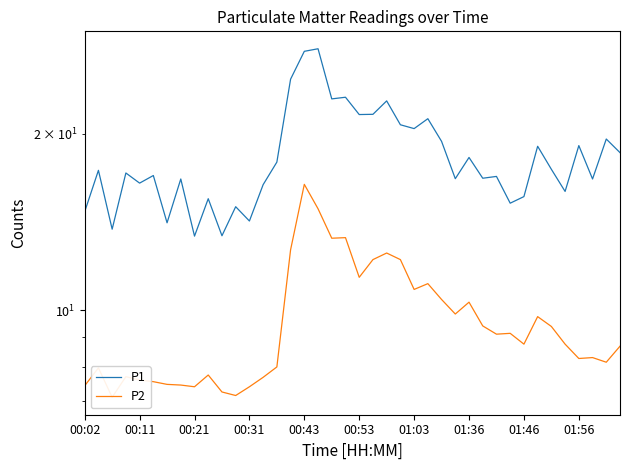

What is the maximum value shown in the chart?

27.9